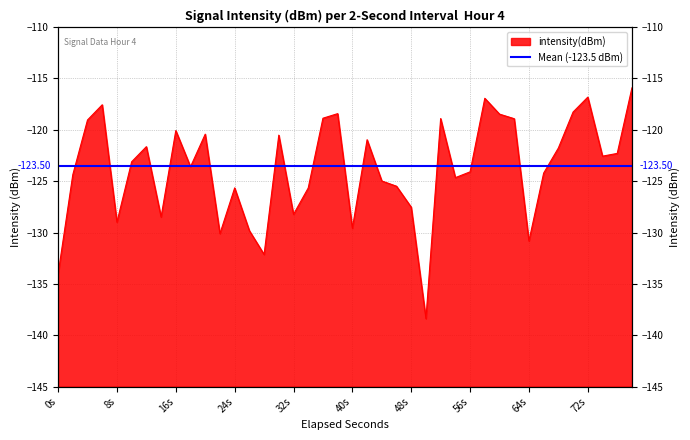

Does the chart have visible grid lines?

Yes